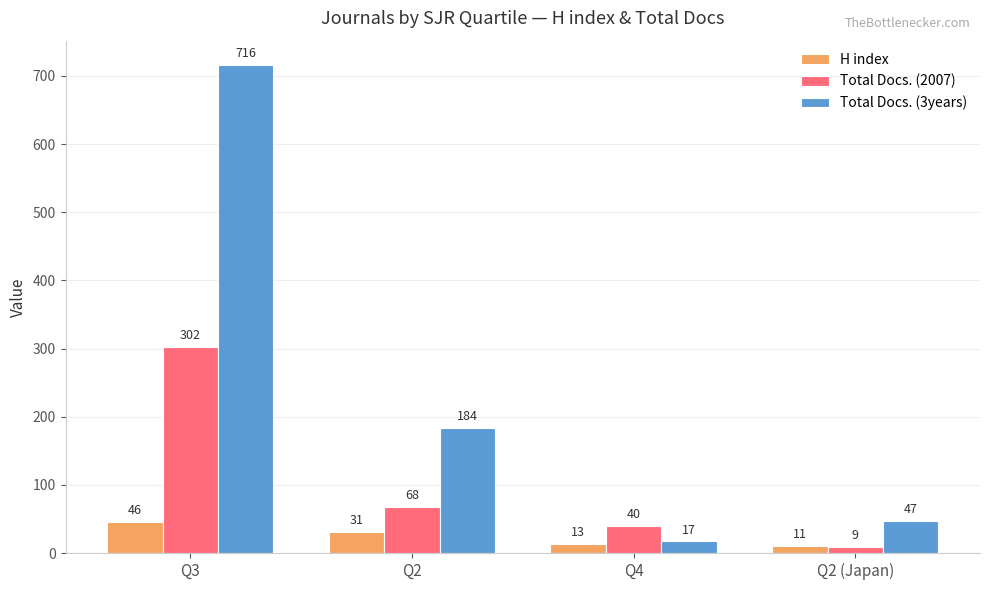

At which category is the sum across all series the highest?

Q3